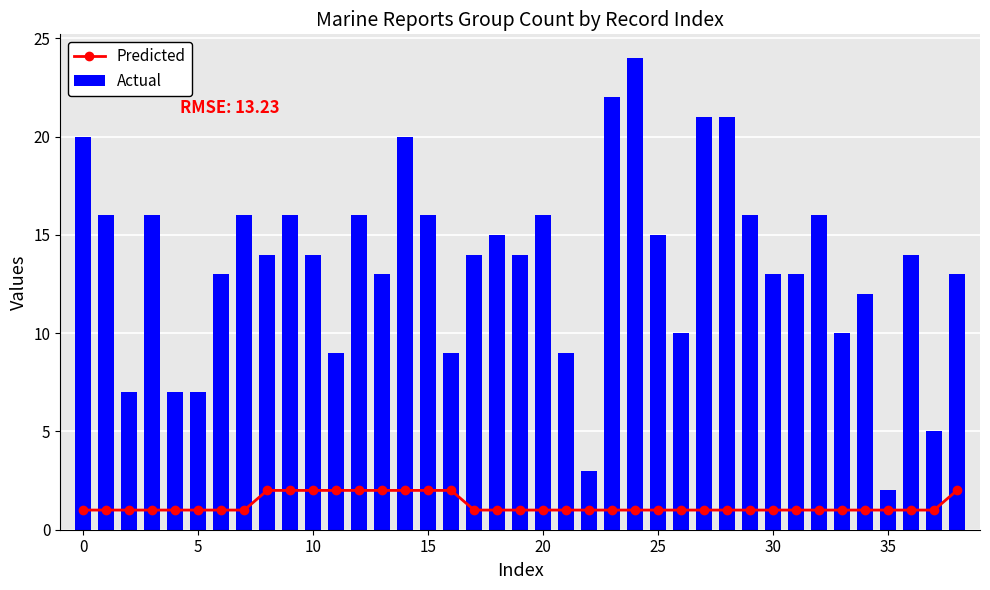

Reading left to right, transcribe all the data shown in this chart.

Predicted: 1	1	1	1	1	1	1	1	2	2	2	2	2	2	2	2	2	1	1	1	1	1	1	1	1	1	1	1	1	1	1	1	1	1	1	1	1	1	2
Actual: 20	16	7	16	7	7	13	16	14	16	14	9	16	13	20	16	9	14	15	14	16	9	3	22	24	15	10	21	21	16	13	13	16	10	12	2	14	5	13